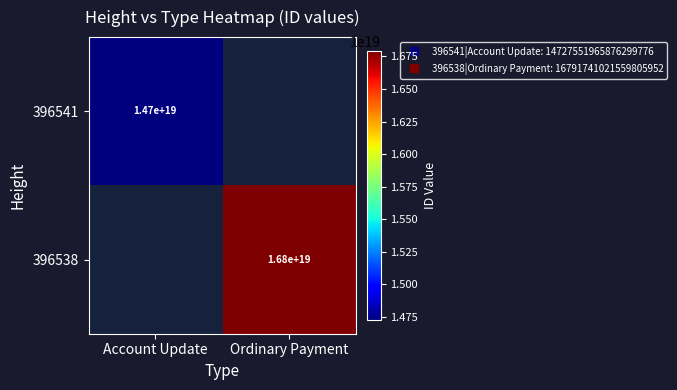

At how many categories does at least one series exceed 15605642924326924288?

1